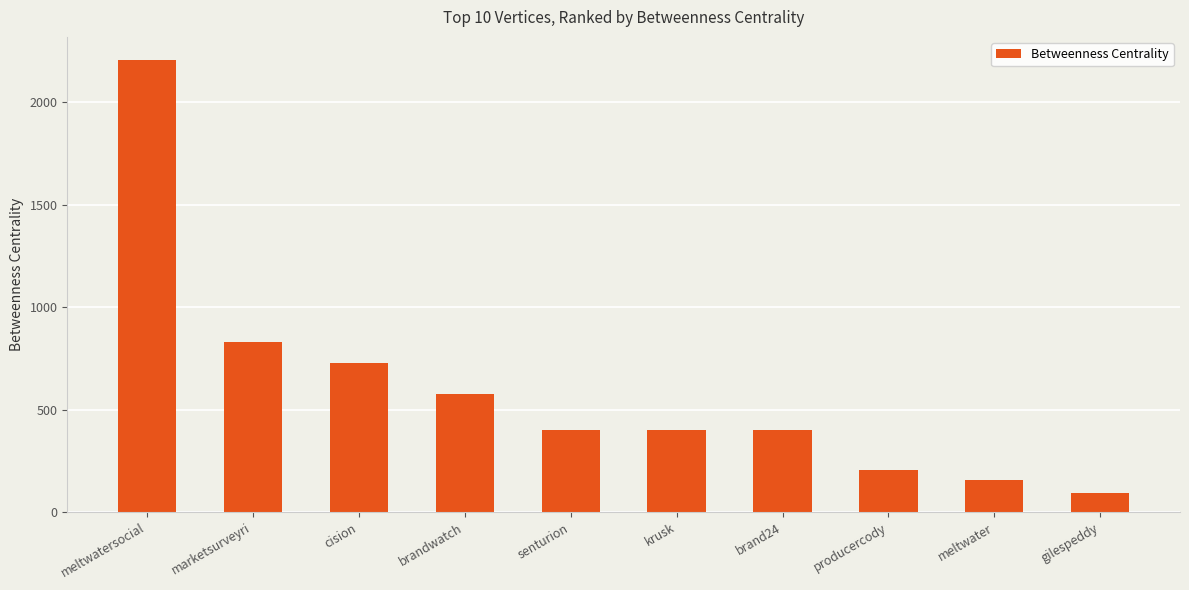

What value does the data have at cision?

728.0